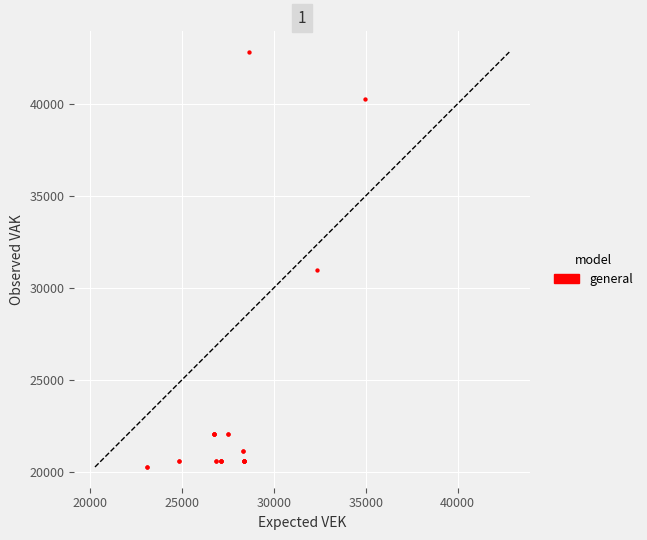

What Y value in the scatter plot is closest to 31536?

30970